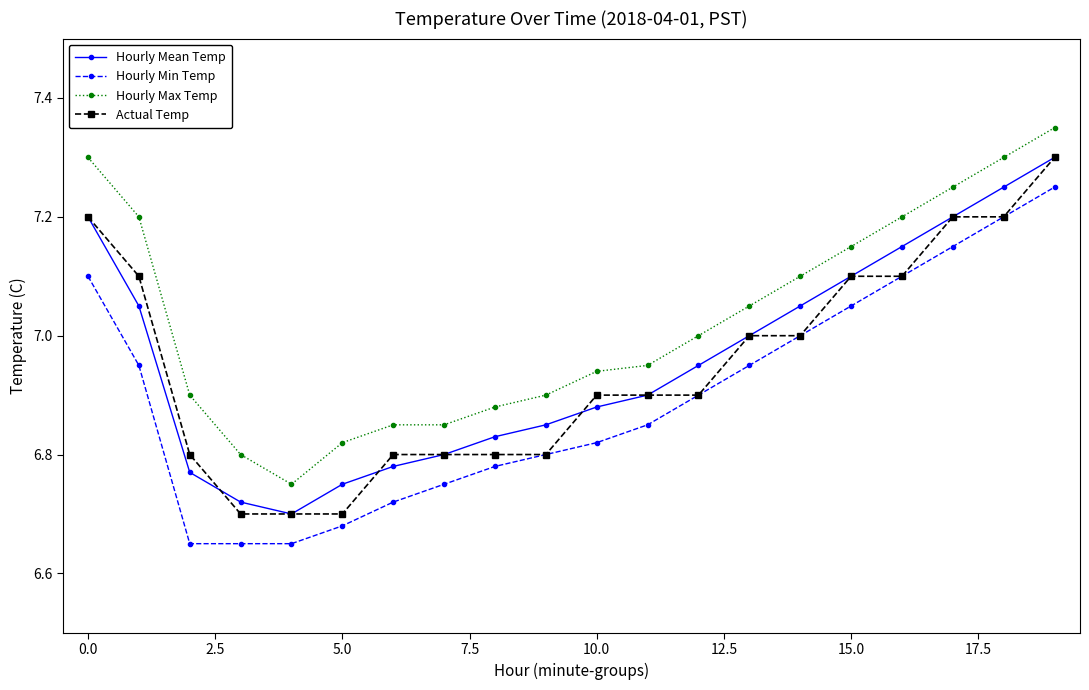

True or false: Hourly Mean Temp has more than 2 points higher than both neighbors.

False